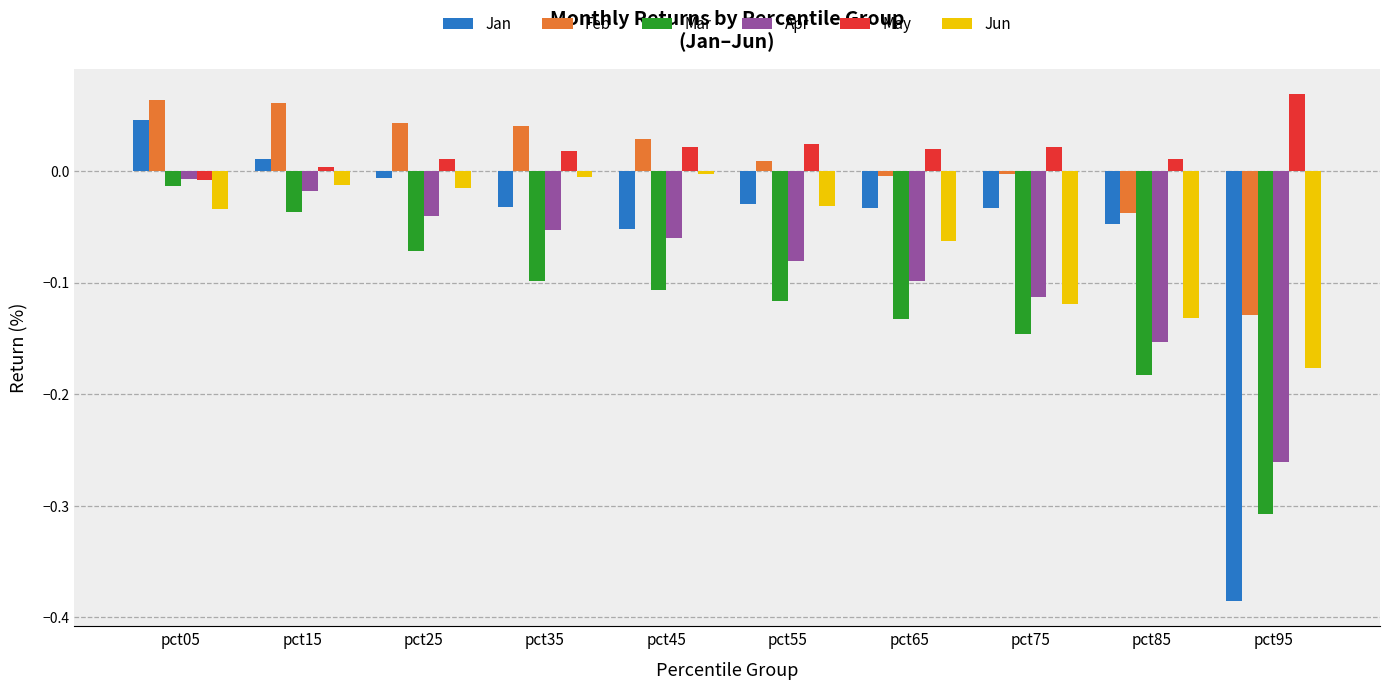

Between pct25 and pct95, which series saw the biggest shift?

Jan